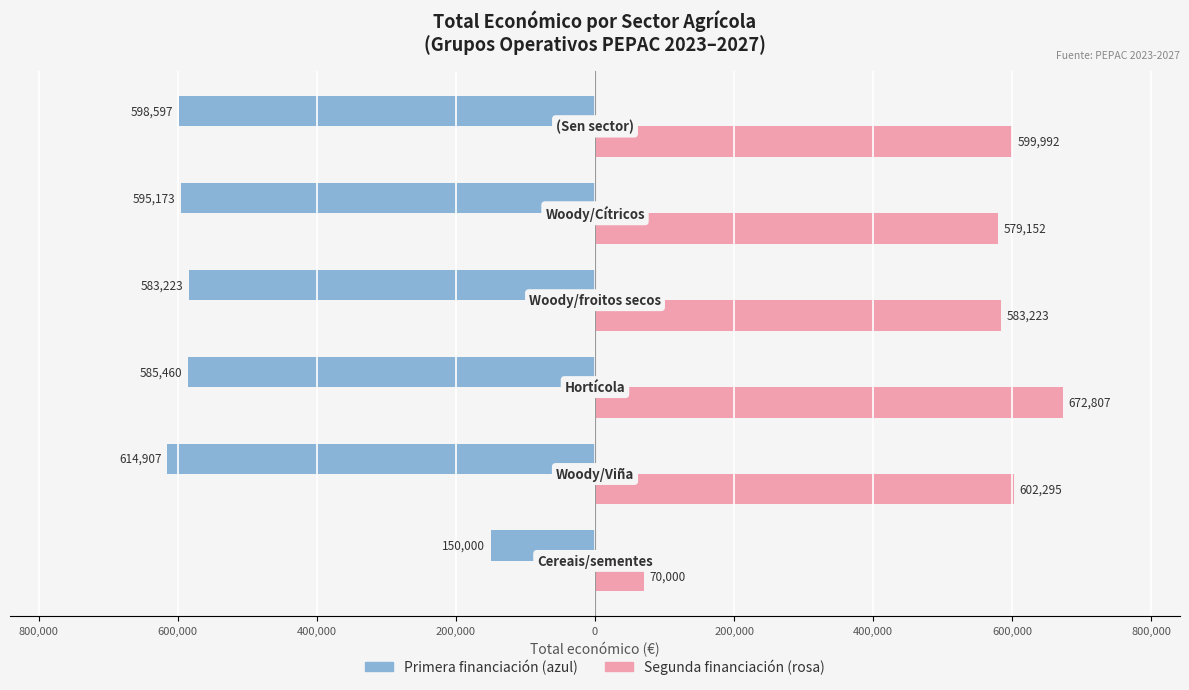

What are all the series names shown in the legend?

Primera financiación (azul), Segunda financiación (rosa)